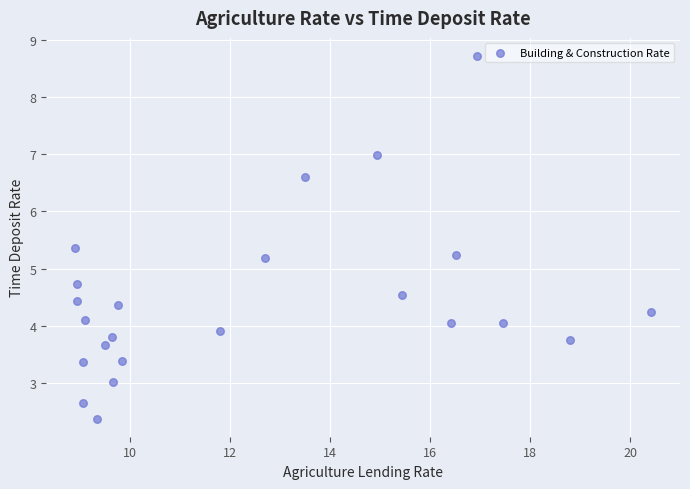

What is the range of Y values (max minus min)?

6.3